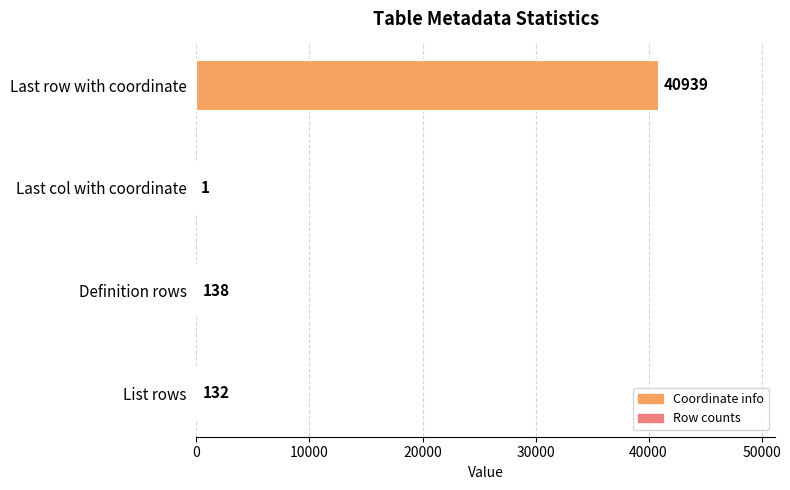

What value does the data have at List rows, to the nearest 100?

100